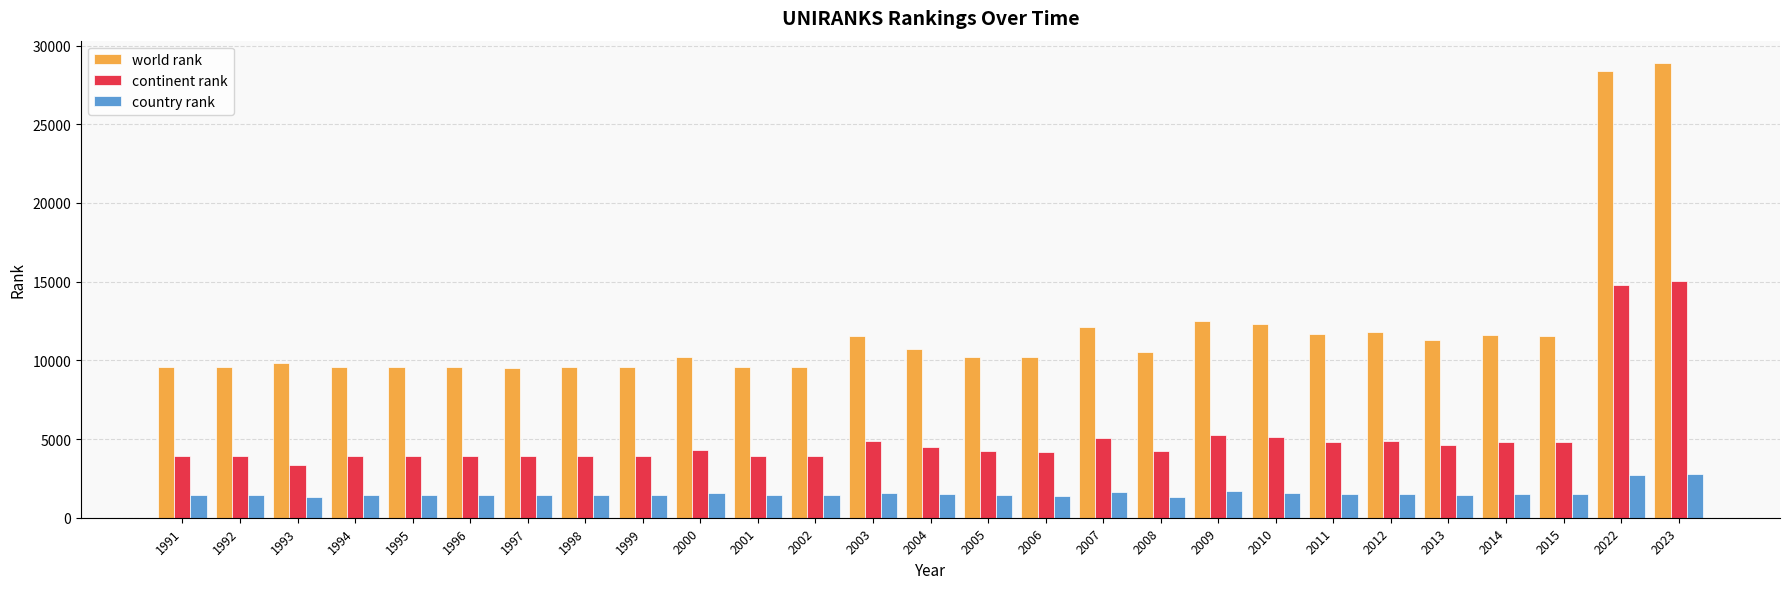

What are all the series names shown in the legend?

world rank, continent rank, country rank